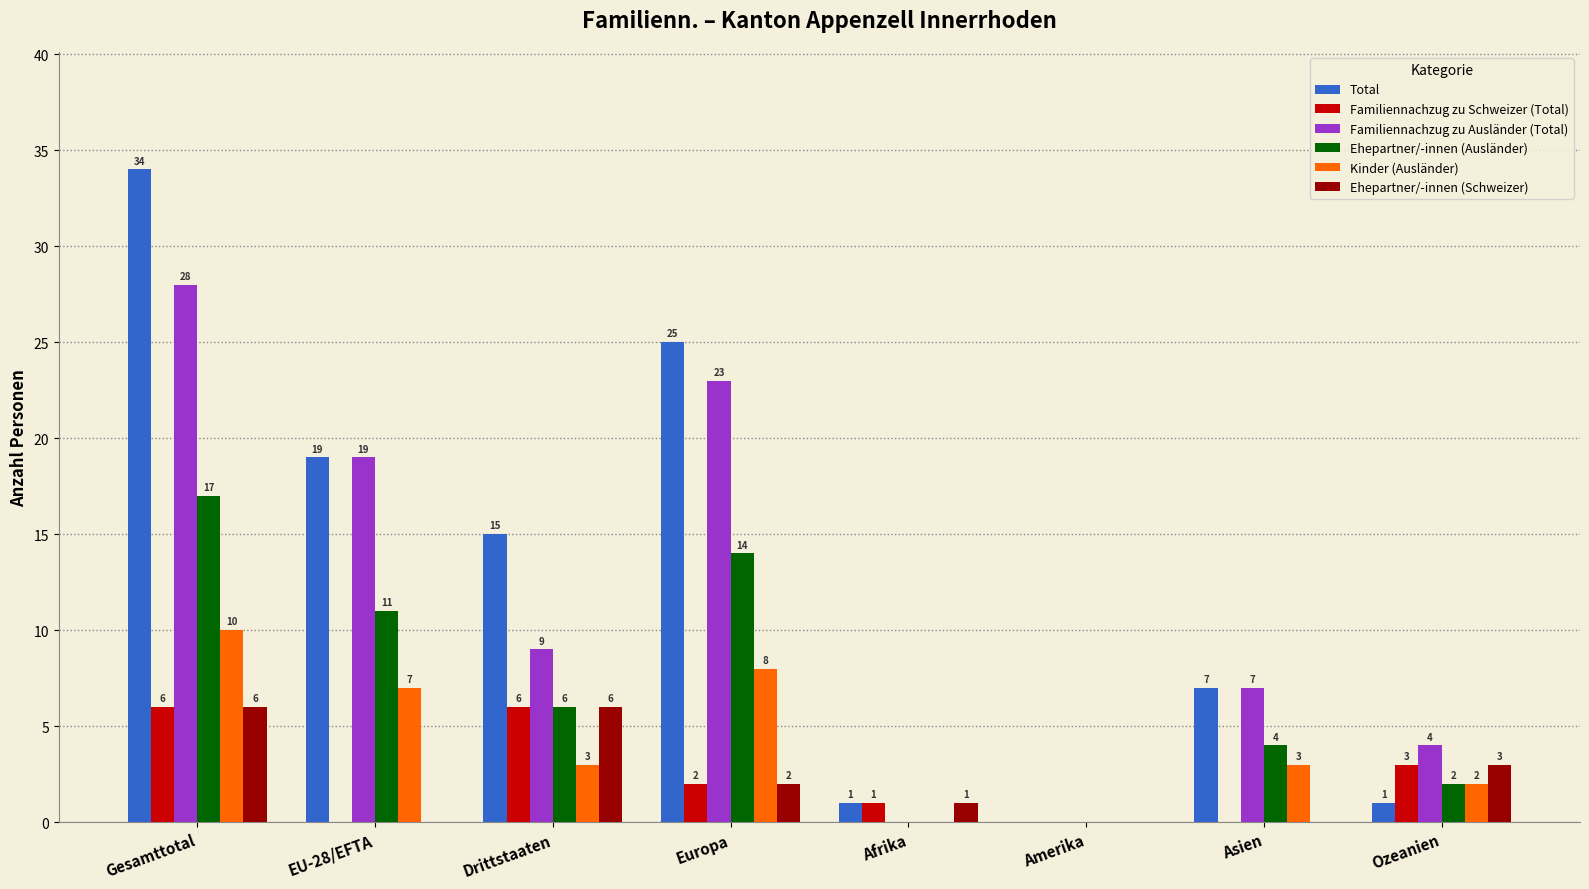

Which category has the highest value across all series?

Gesamttotal